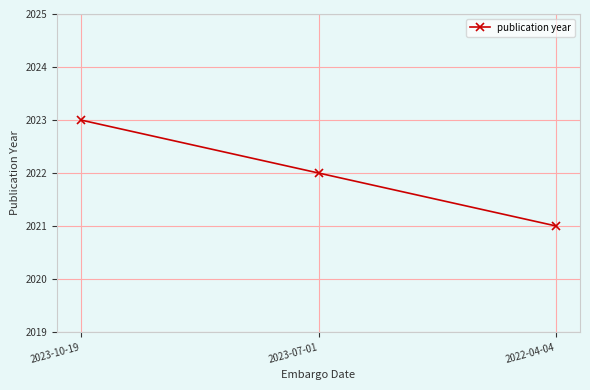

Reading right to left, what are all the values shown in this chart?

2021	2022	2023